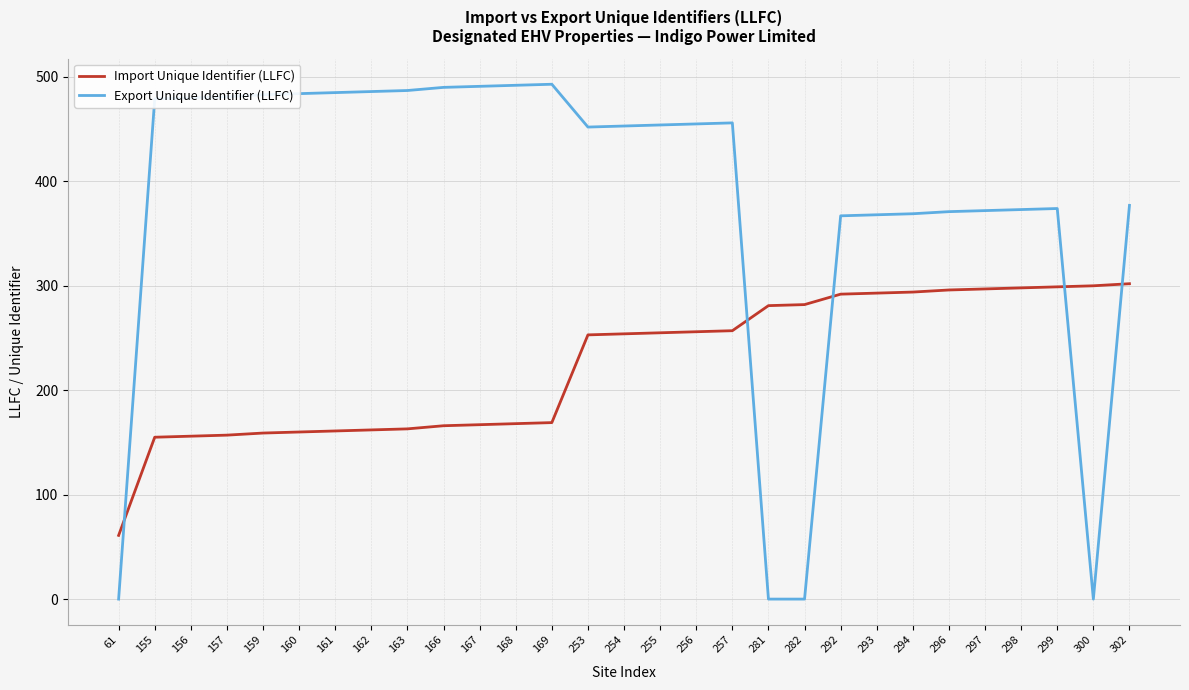

What is the greatest value displayed?

493